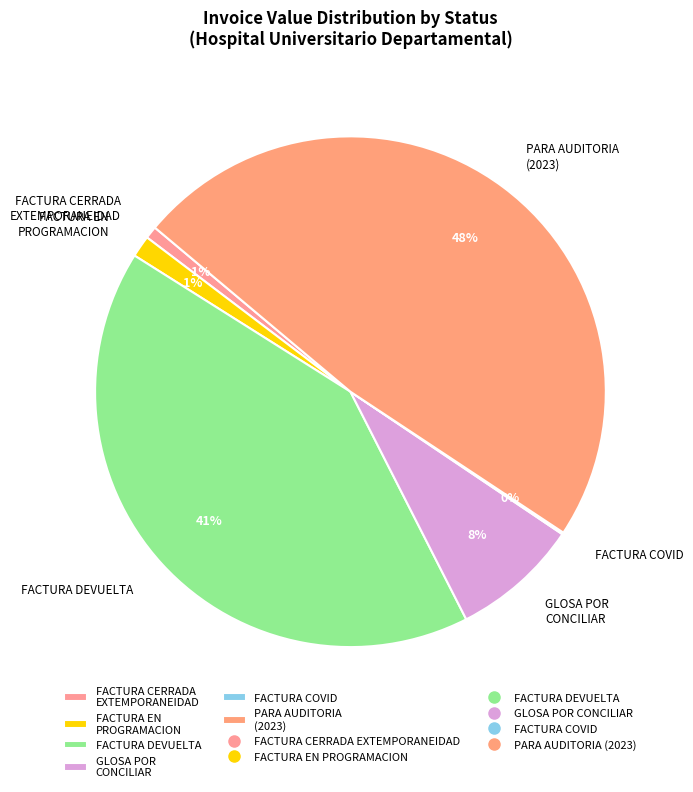

What is the largest slice in the pie chart?

PARA AUDITORIA (2023)